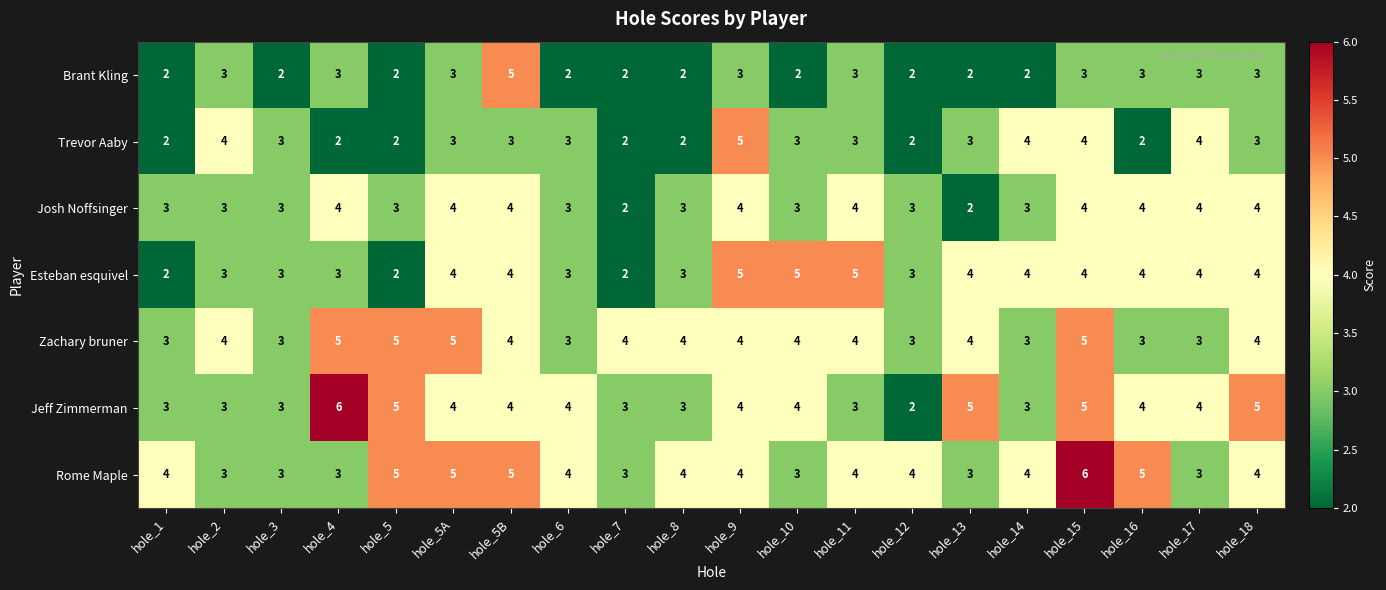

At which category is the sum across all series the highest?

hole_15